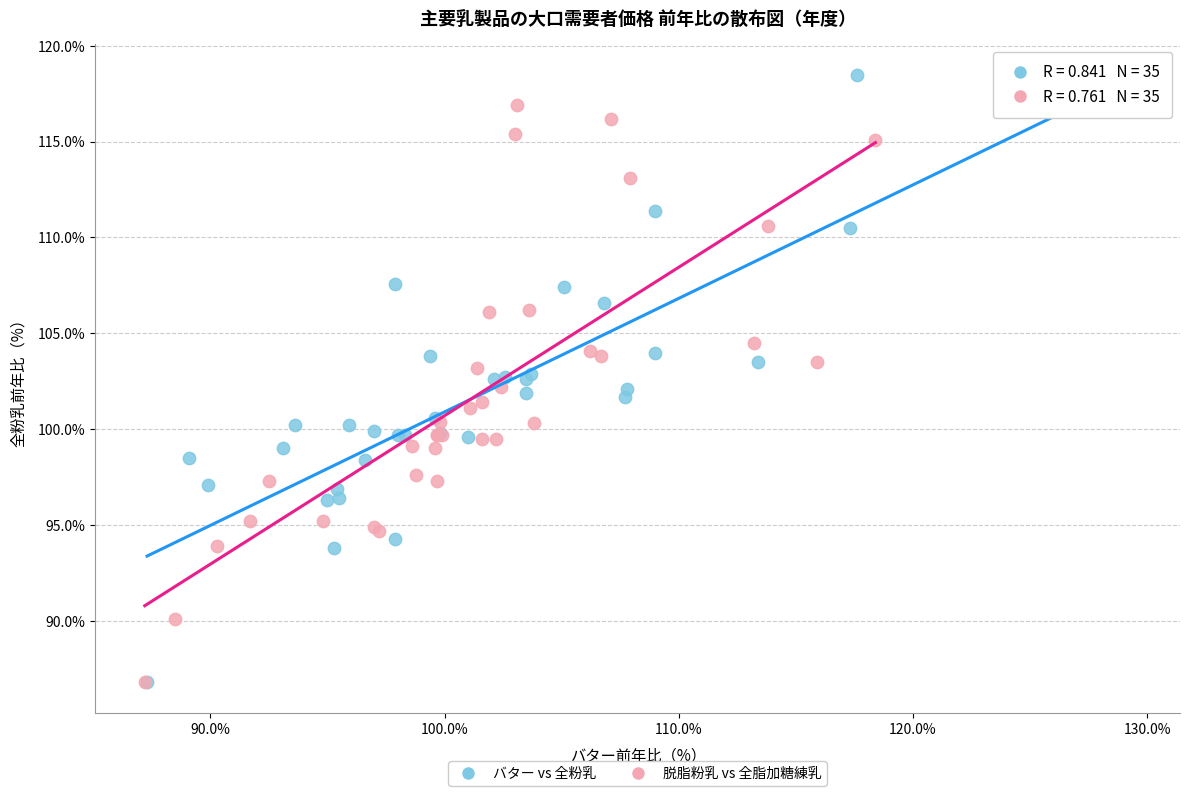

Which series has the widest spread of Y values?

バター vs 全粉乳